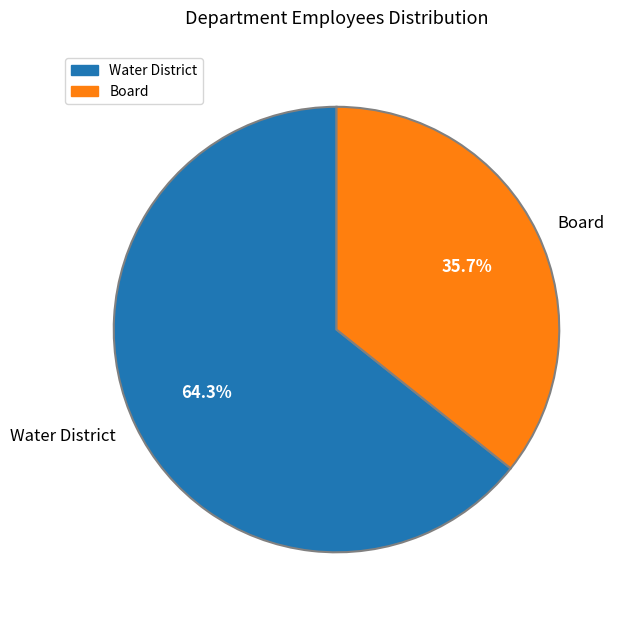

How many slices are in this pie chart?

2